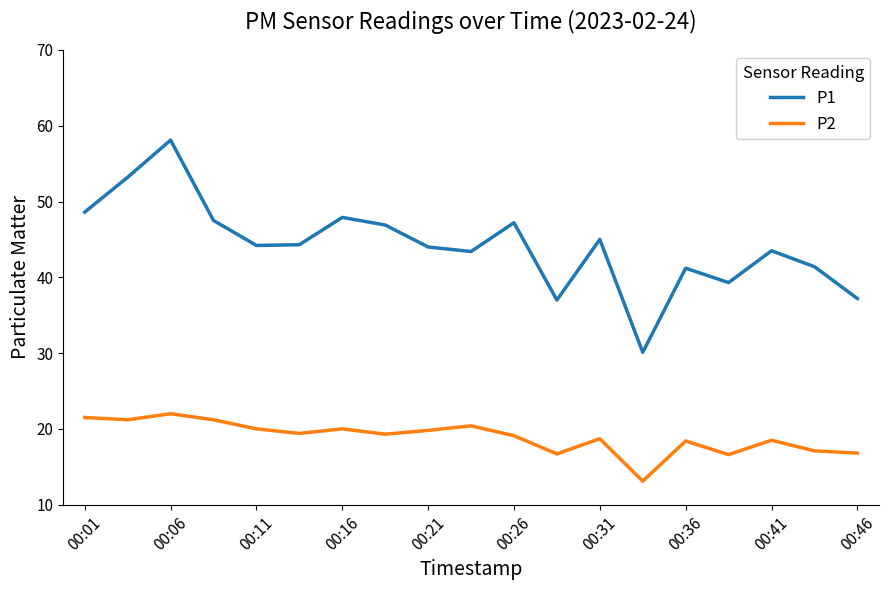

In P1, how many points are lower than both neighbors (excluding endpoints)?

5